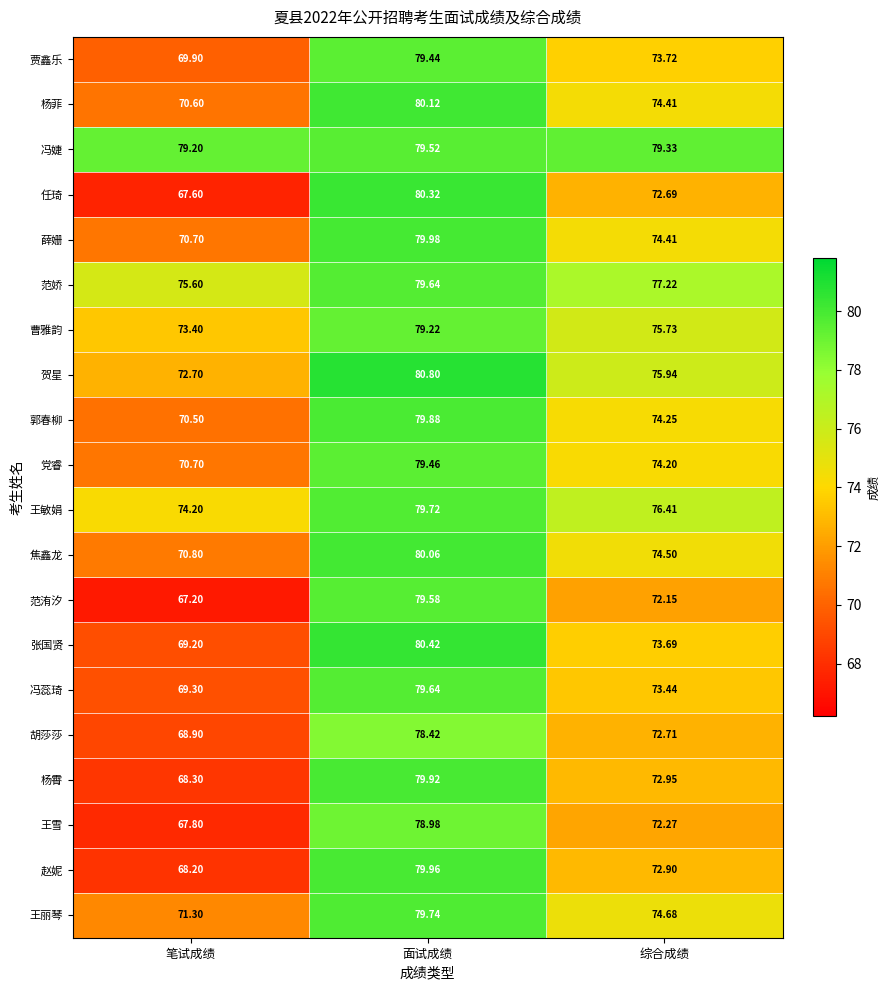

Which category has the lowest value in the 王丽琴 series?

笔试成绩